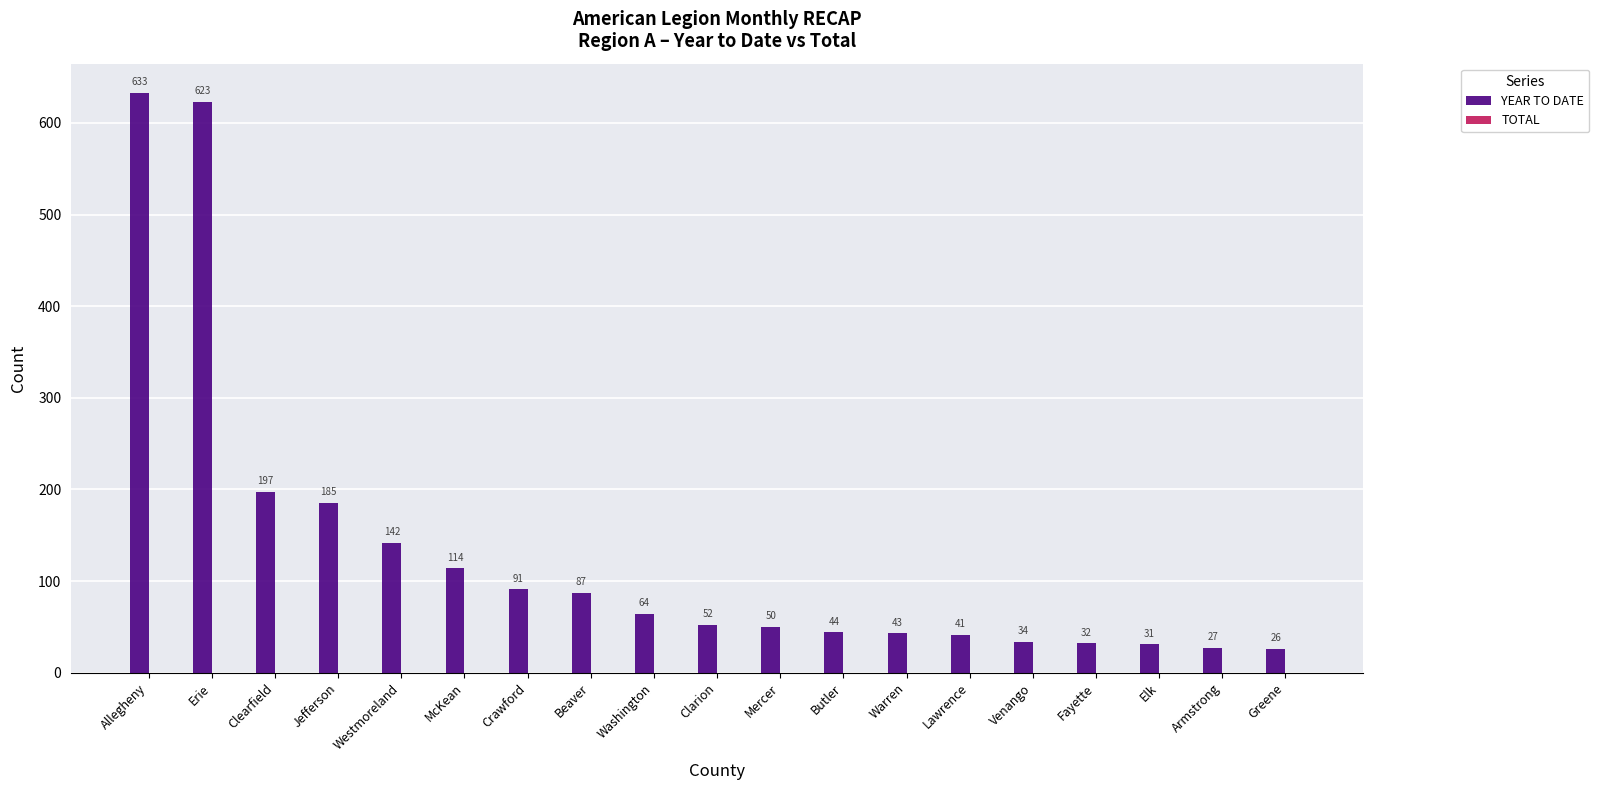

Where does the data first go above 52?

Allegheny